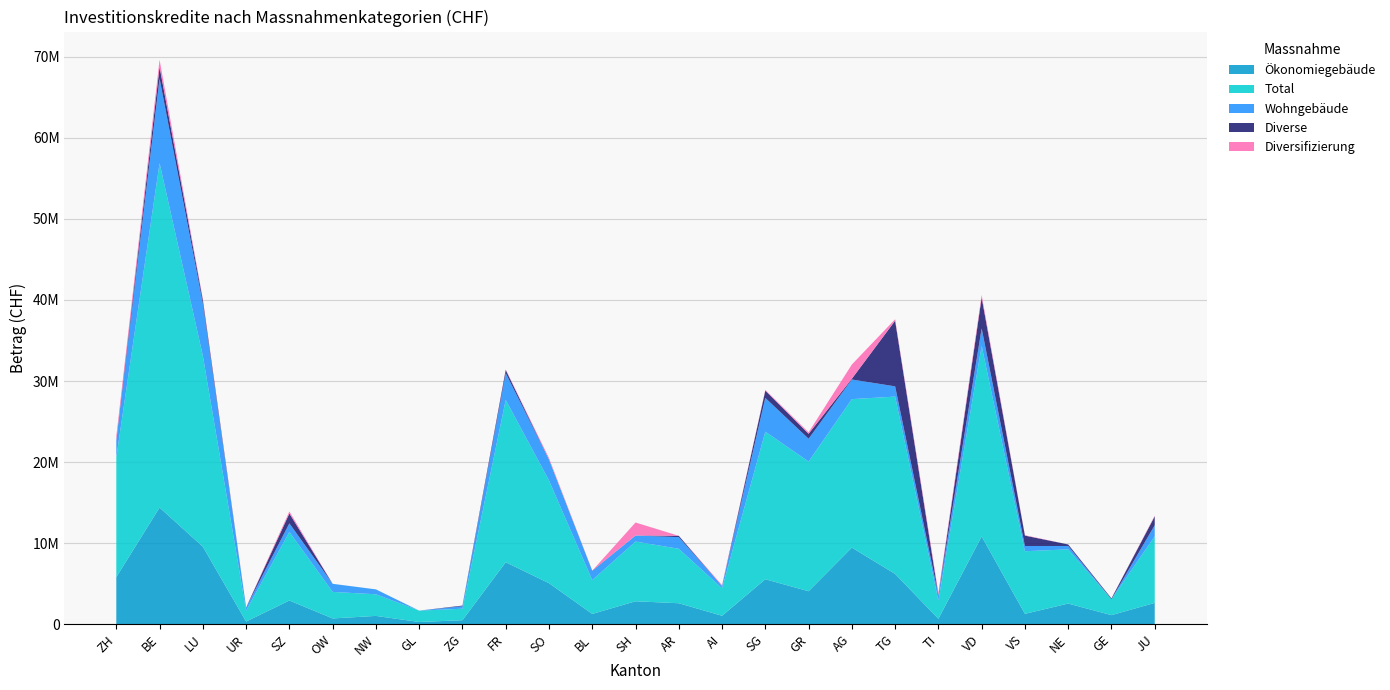

Reading right to left, extract all data points from this chart.

Ökonomiegebäude: JU=2629500	GE=1118700	NE=2547000	VS=1278900	VD=10831700	TI=664300	TG=6203500	AG=9451576	GR=4068750	SG=5549080	AI=1040750	AR=2588000	SH=2828968	BL=1269000	SO=5062790	FR=7646000	ZG=493700	GL=273160	NW=1024200	OW=710330	SZ=2924000	UR=330000	LU=9566200	BE=14390980	ZH=5811000
Total: JU=8226700	GE=1965600	NE=6684800	VS=7727900	VD=23519100	TI=2241300	TG=21876500	AG=18318576	GR=16001750	SG=18204200	AI=3393650	AR=6718000	SH=7369708	BL=4172200	SO=12678090	FR=20028000	ZG=1418700	GL=1403160	NW=2669000	OW=3274330	SZ=8456200	UR=1340000	LU=23559850	BE=42501060	ZH=14762000
Wohngebäude: JU=1356600	GE=0	NE=420000	VS=640000	VD=2139000	TI=659800	TG=1265000	AG=2419000	GR=2809000	SG=4163000	AI=280000	AR=1435000	SH=745940	BL=1133000	SO=2587500	FR=3289000	ZG=303000	GL=0	NW=604800	OW=1000000	SZ=1061000	UR=400000	LU=6419650	BE=10414080	ZH=2053000
Diverse: JU=1100000	GE=100300	NE=186500	VS=1286400	VD=3818400	TI=44900	TG=8100000	AG=100000	GR=612000	SG=904620	AI=0	AR=165000	SH=0	BL=30000	SO=0	FR=408000	ZG=82000	GL=0	NW=0	OW=0	SZ=1221200	UR=0	LU=443000	BE=1452400	ZH=58000
Diversifizierung: JU=85600	GE=0	NE=0	VS=52500	VD=319000	TI=272300	TG=180000	AG=1752000	GR=182000	SG=90000	AI=107000	AR=0	SH=1604800	BL=0	SO=176800	FR=64000	ZG=0	GL=0	NW=0	OW=0	SZ=250000	UR=0	LU=144000	BE=878600	ZH=499000